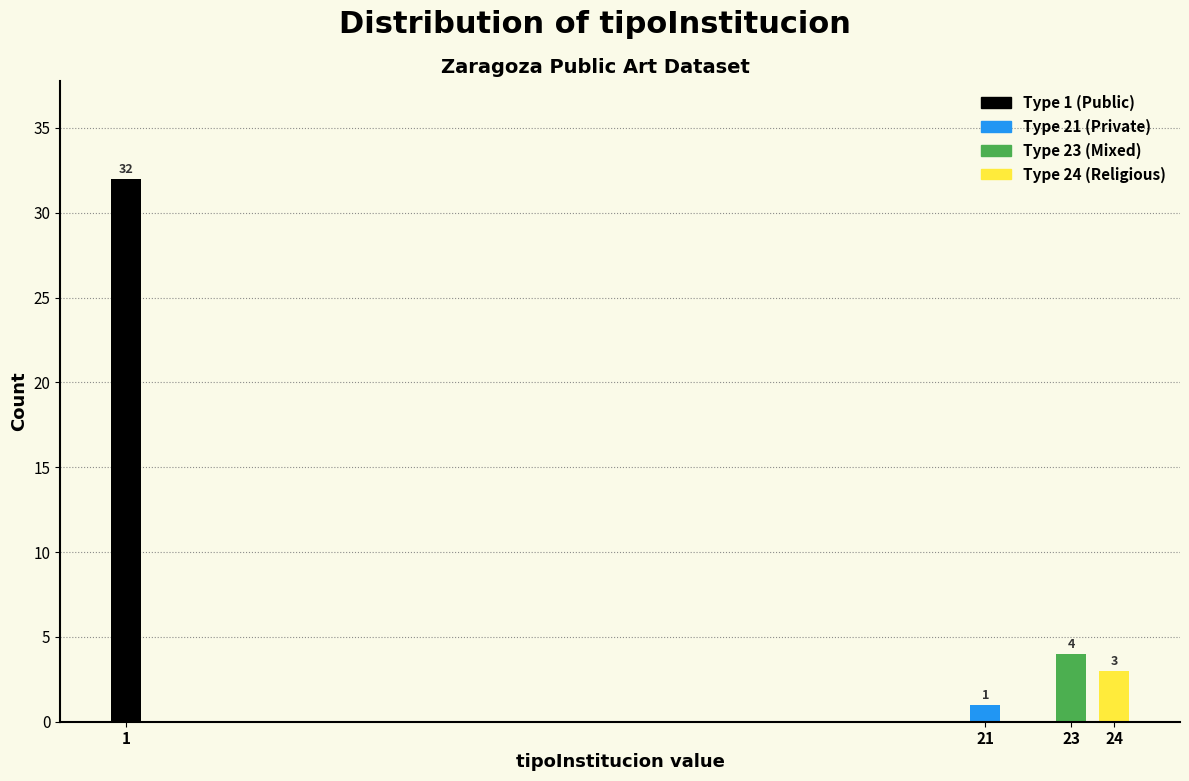

Reading left to right, what are all the values shown in this chart?

32	1	4	3